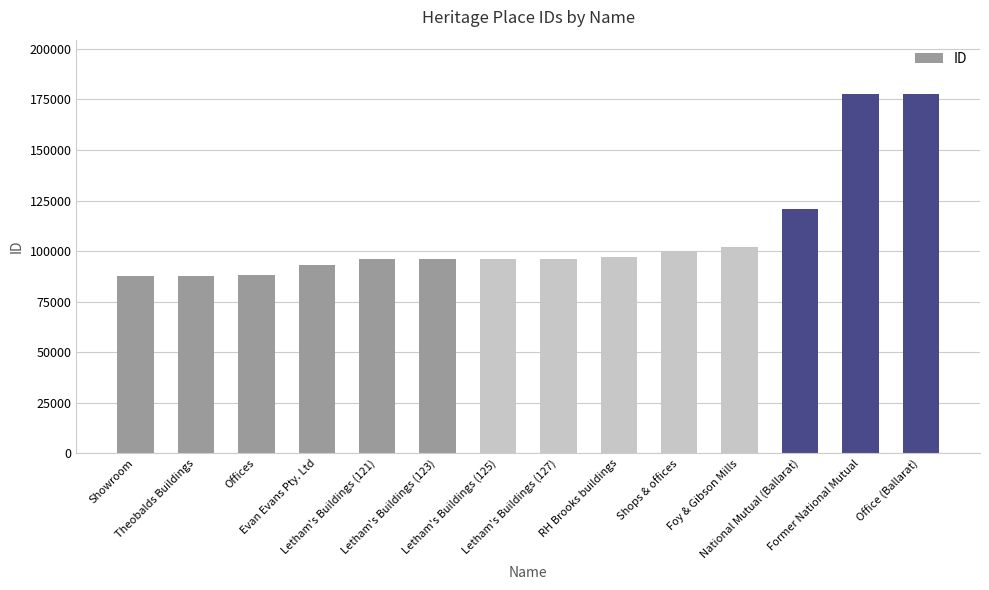

Does the chart contain any negative values?

No